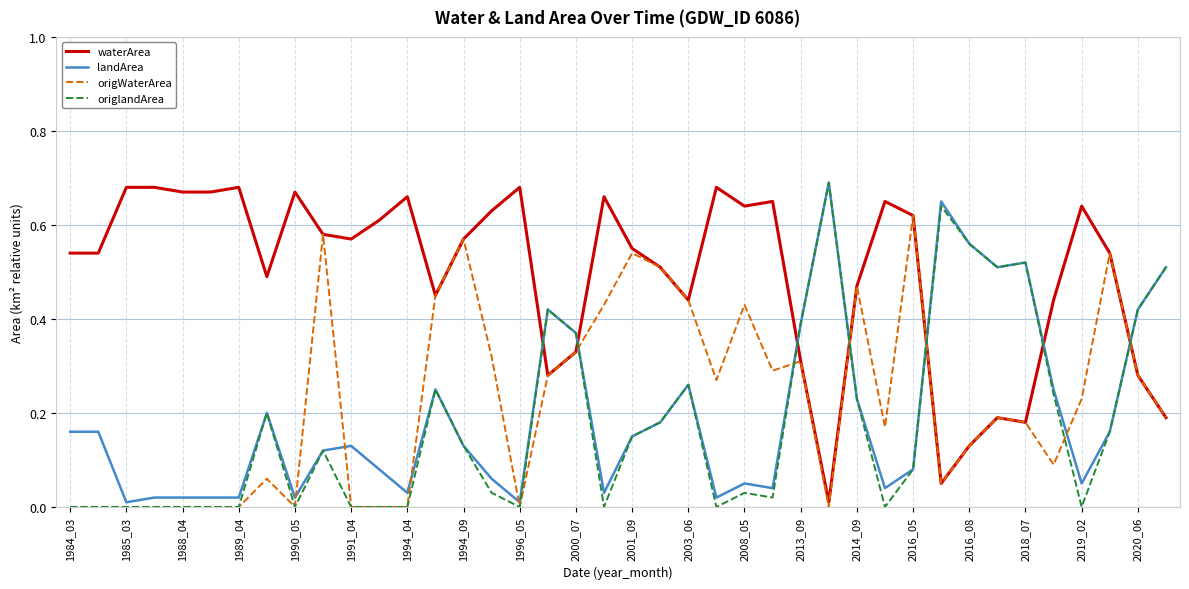

Which series has the largest total across all categories?

waterArea